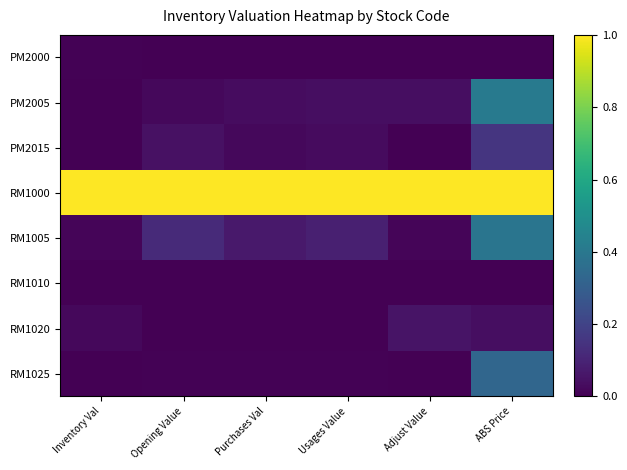

What is the greatest value displayed?

1.0